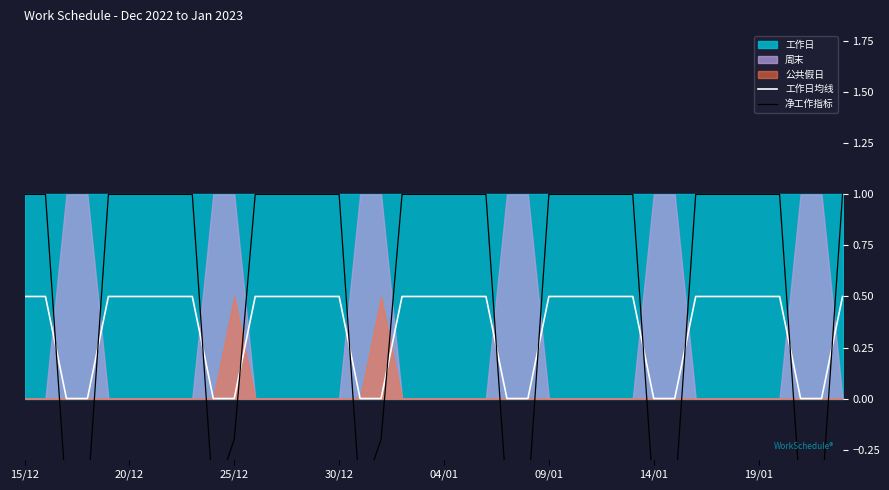

What is the maximum value for 工作日均线?

0.5